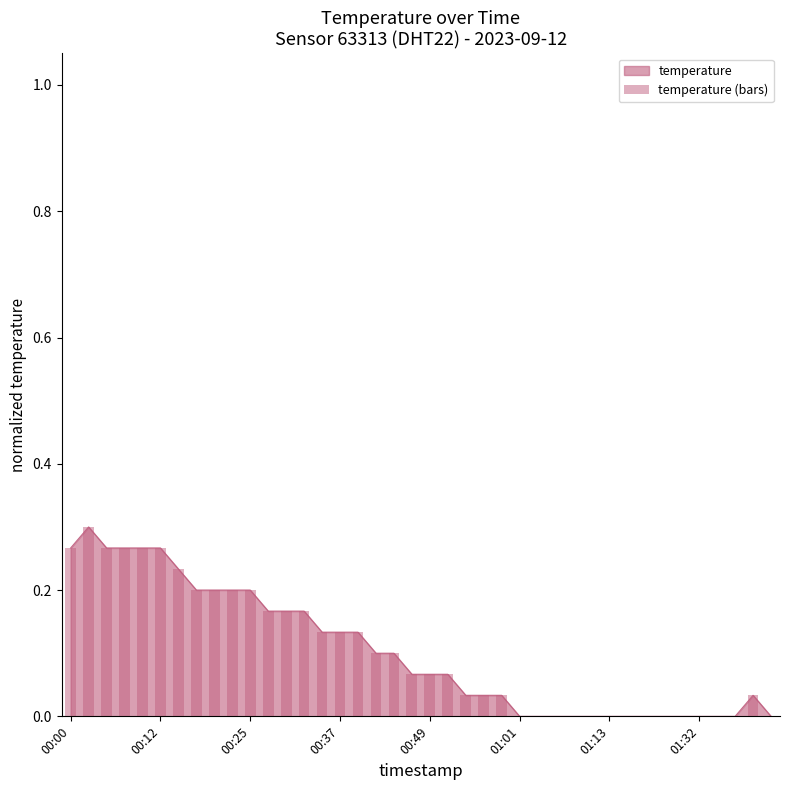

What is the difference between the maximum and minimum values?

0.3